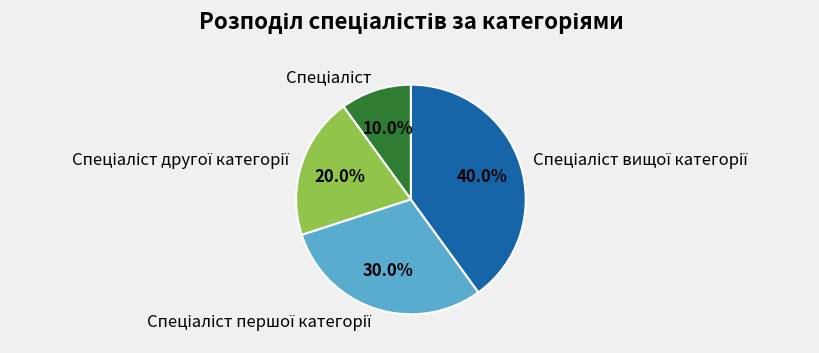

How many segments does this pie chart have?

4